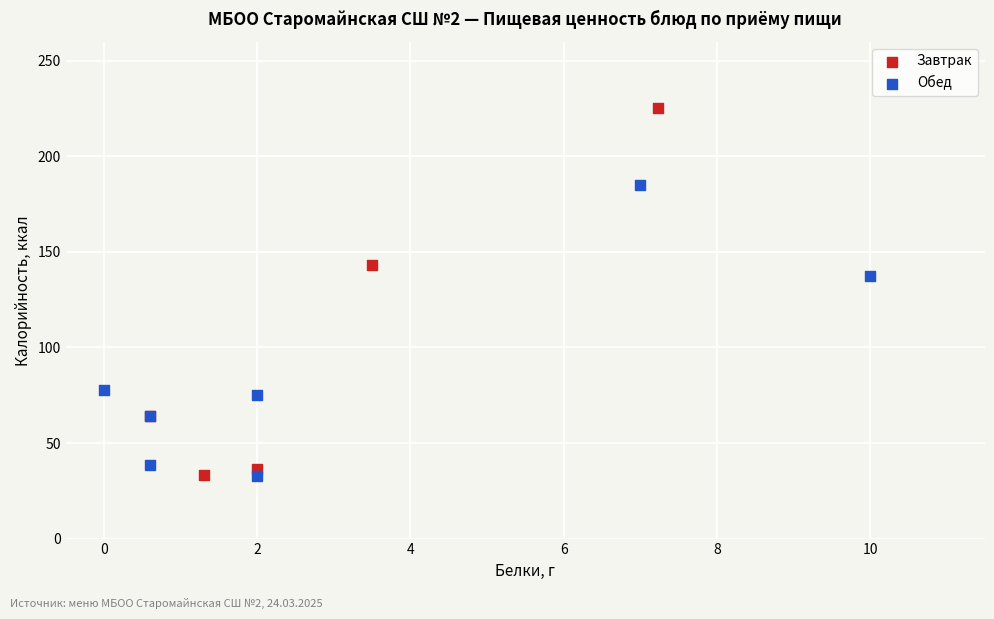

Which series has the largest Y range (max minus min)?

Завтрак